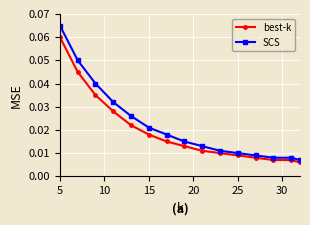

What is the sum of all best-k values?

0.3